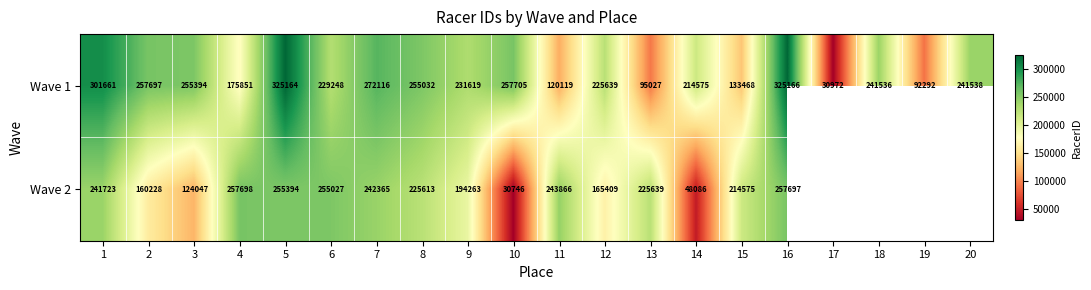

At which label does Wave 1 reach its peak?

16